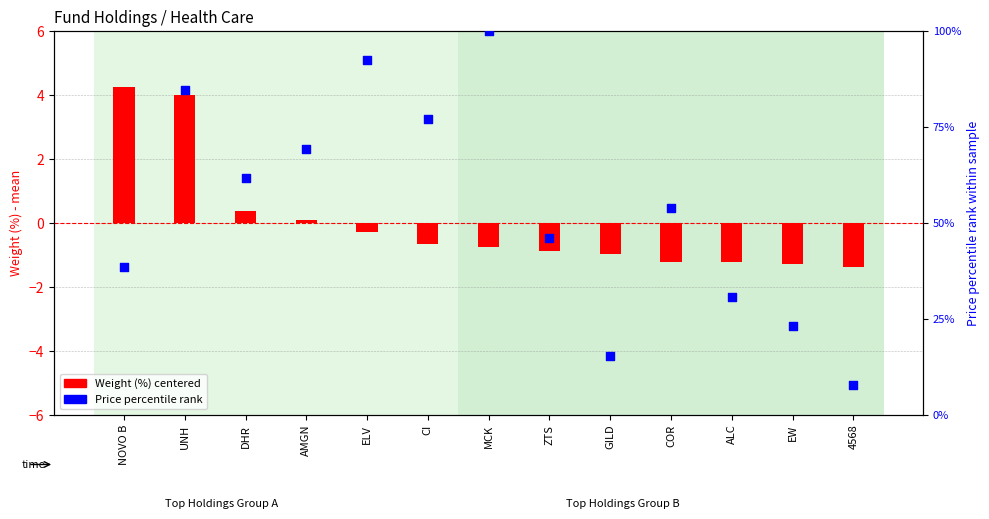

Which series has the largest Y range (max minus min)?

Price percentile rank